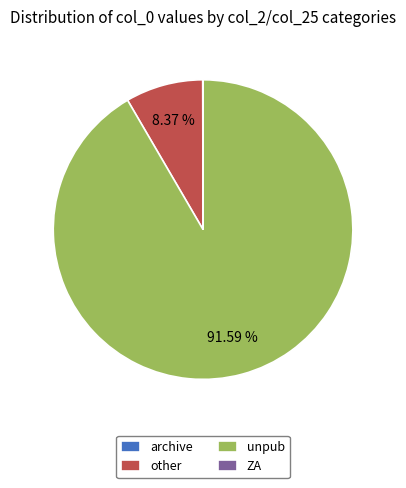

What is the largest slice in the pie chart?

unpub